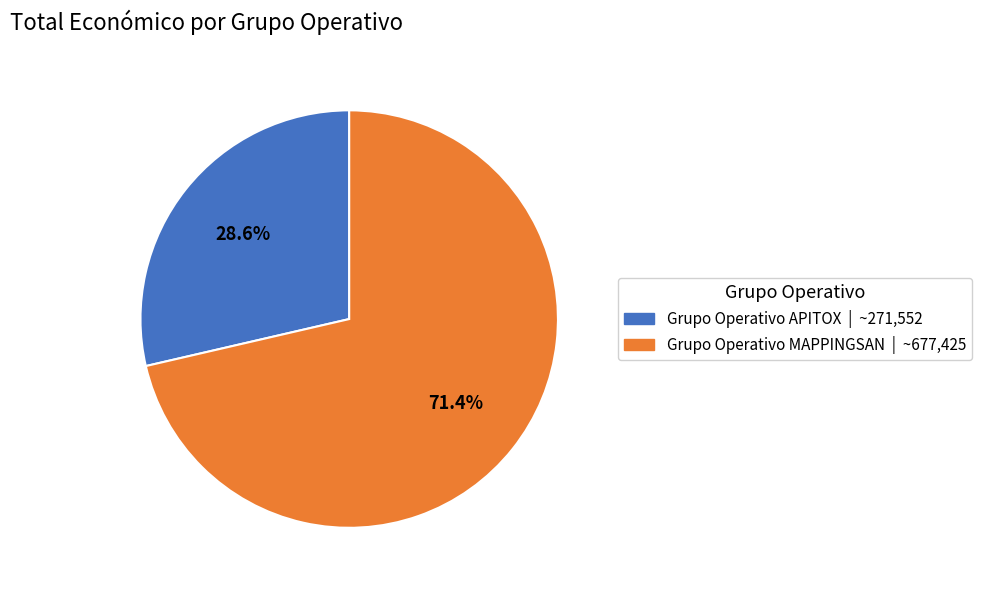

The Grupo Operativo APITOX slice represents 29% of the pie. True or false?

True